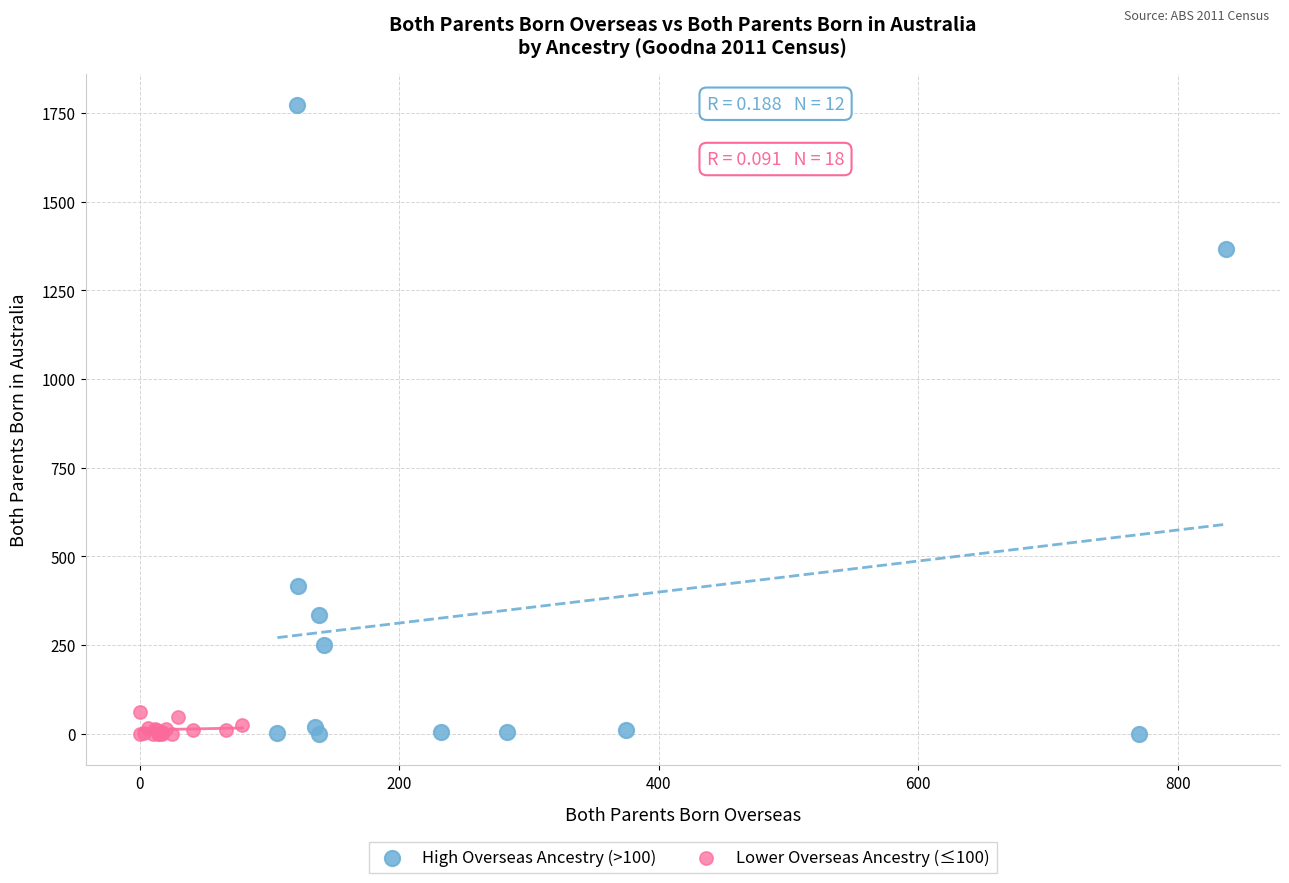

Which series reaches the maximum Y coordinate?

High Overseas Ancestry (>100)